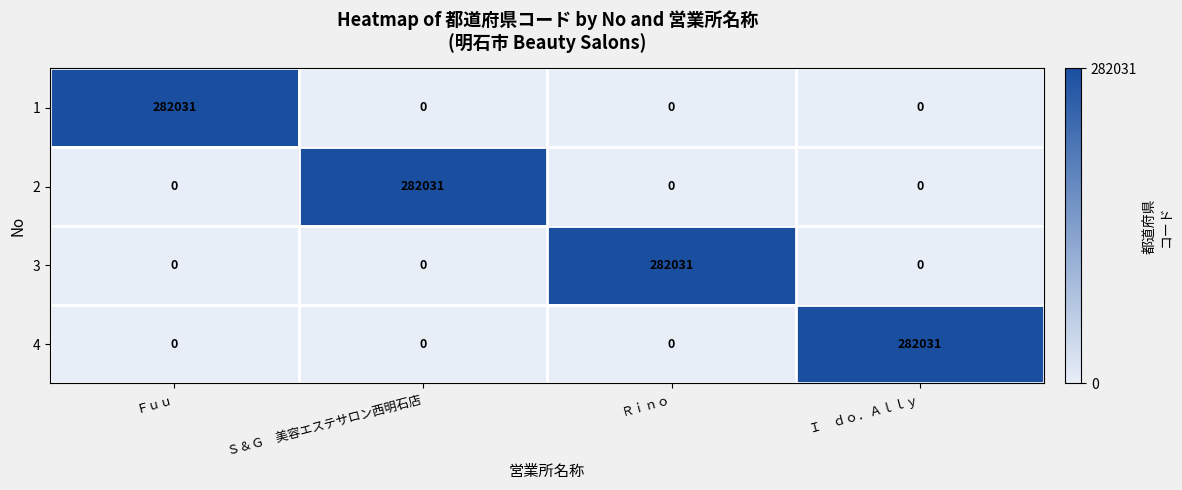

The value of 2 at Ｒｉｎｏ is 0. True or false?

True